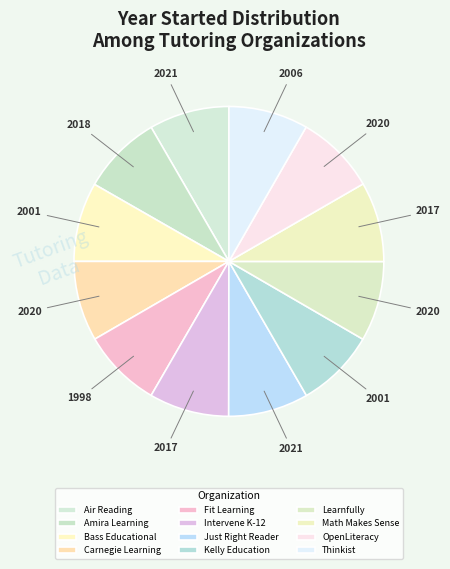

What percentage do Thinkist and Amira Learning together represent?

16.7%